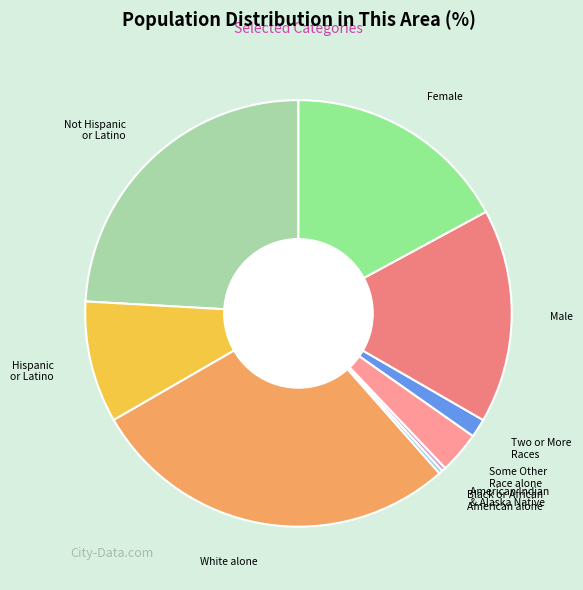

What is the ratio of the value at Two or More Races to the value at Some Other Race alone?

0.4